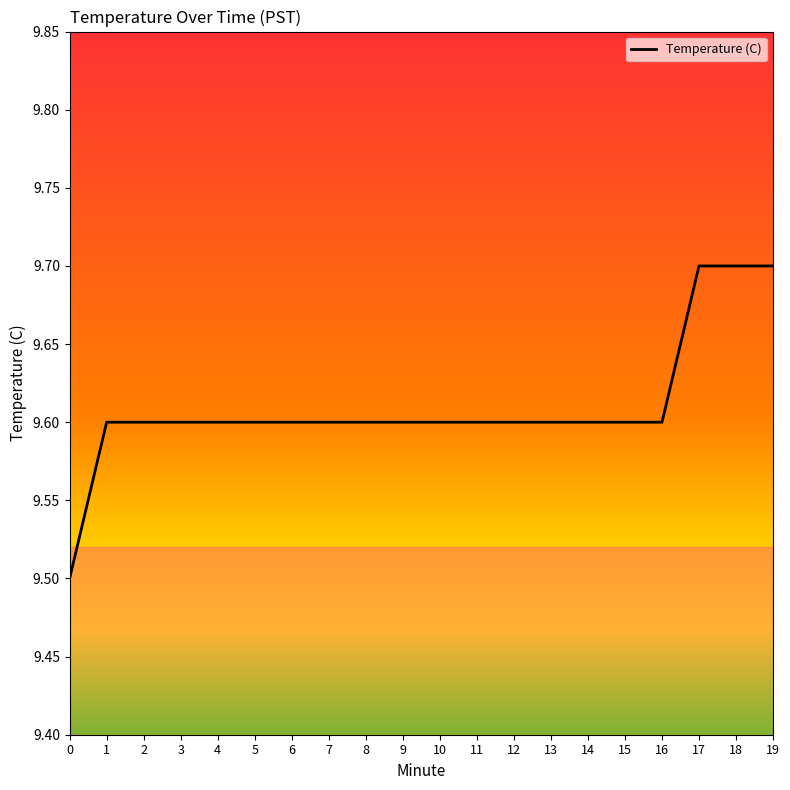

True or false: the data shows 9.6 at 4.

True